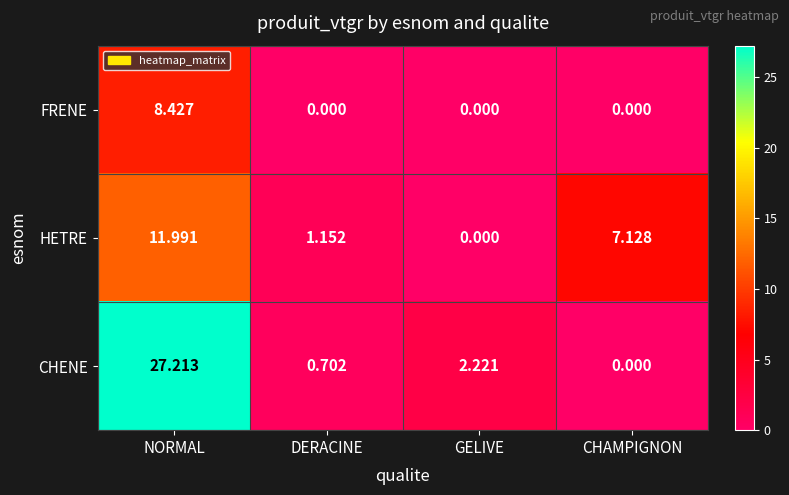

At which category is the sum across all series the highest?

NORMAL